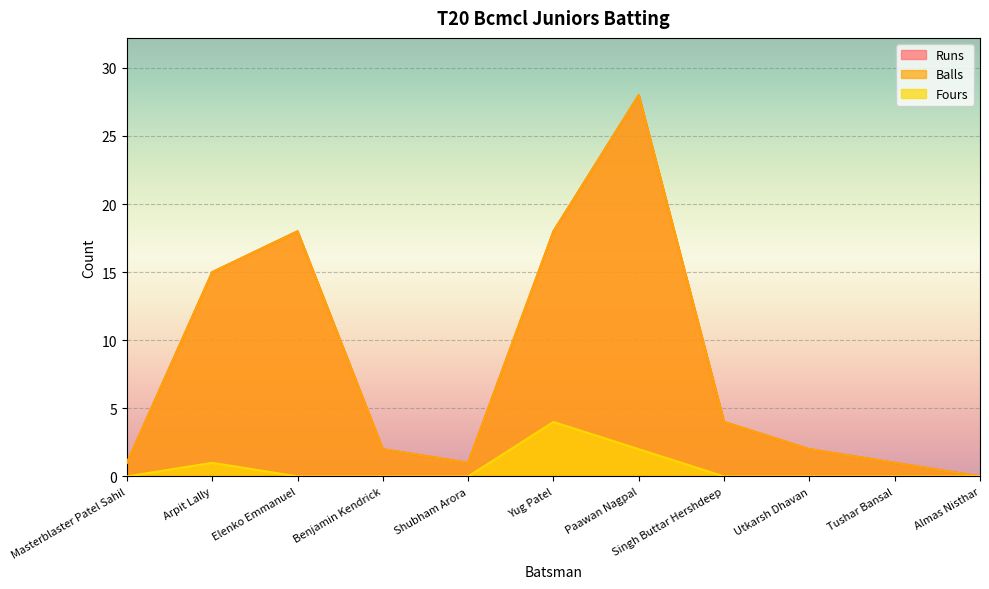

At which category is the sum across all series the highest?

Paawan Nagpal